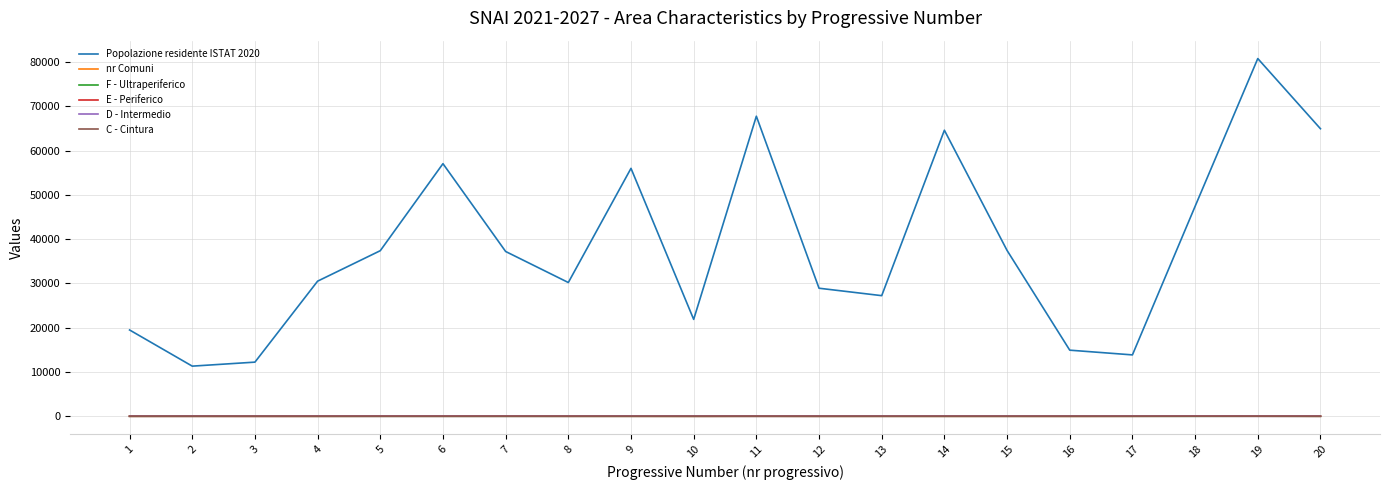

True or false: Popolazione residente ISTAT 2020 and C - Cintura cross at least once.

False